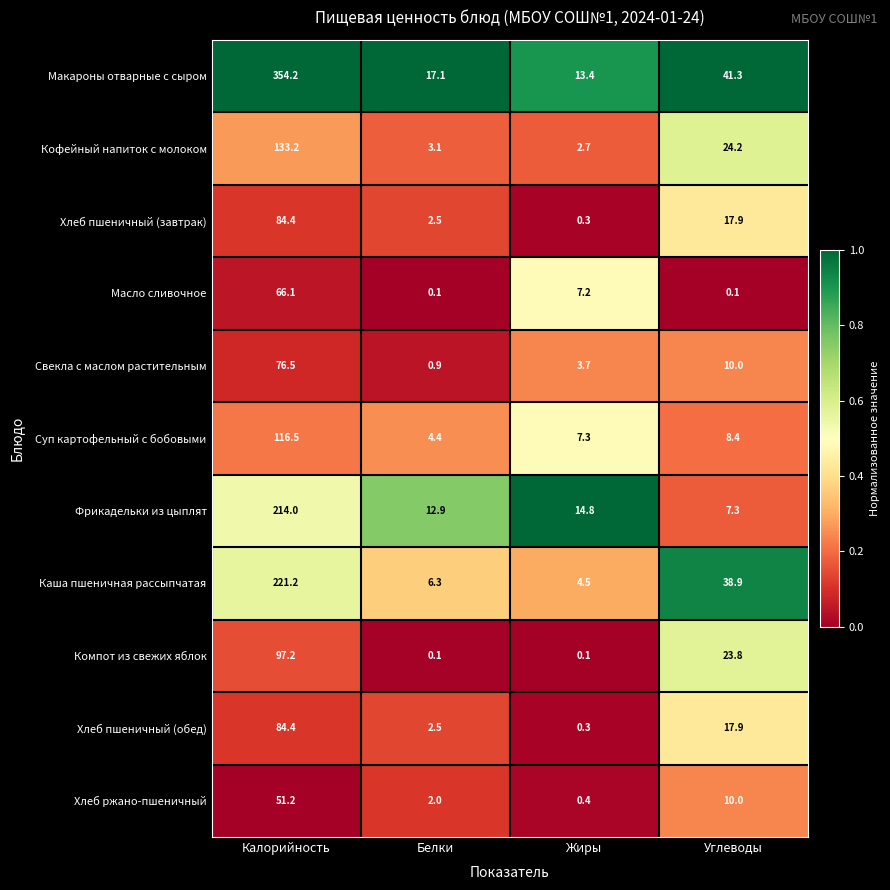

Is it true that Свекла с маслом растительным equals 133.6 at Калорийность?

False